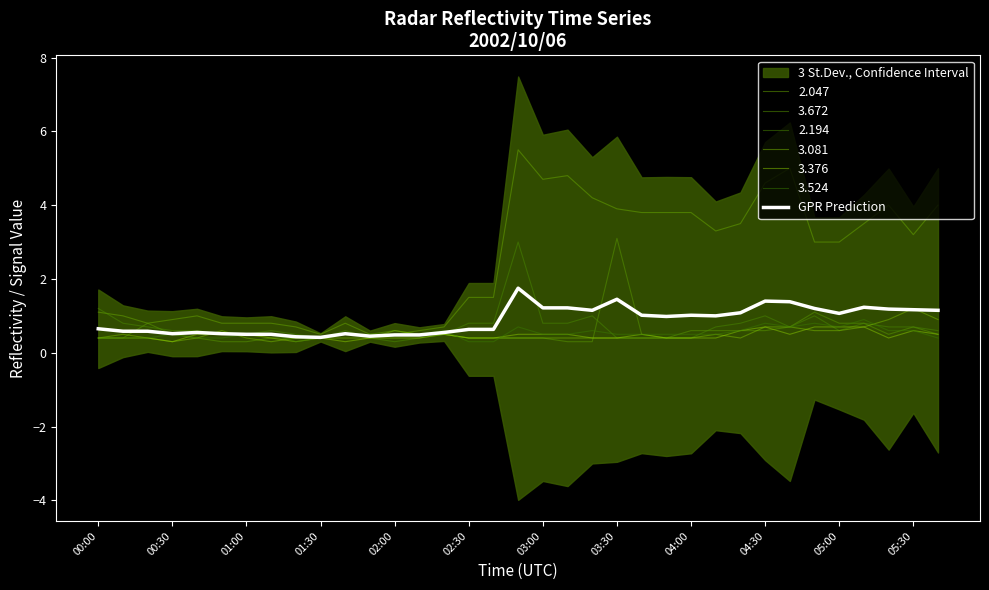

At which category does the chart reach its minimum across all series?

01:30